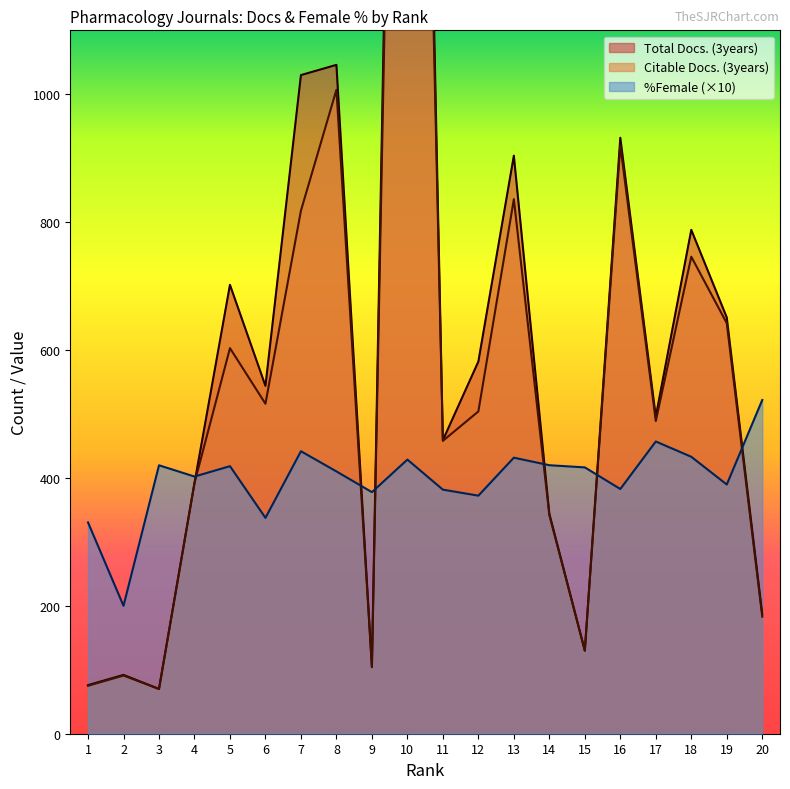

What is the difference between the maximum and minimum values in the Total Docs. (3years) series?

3010.0